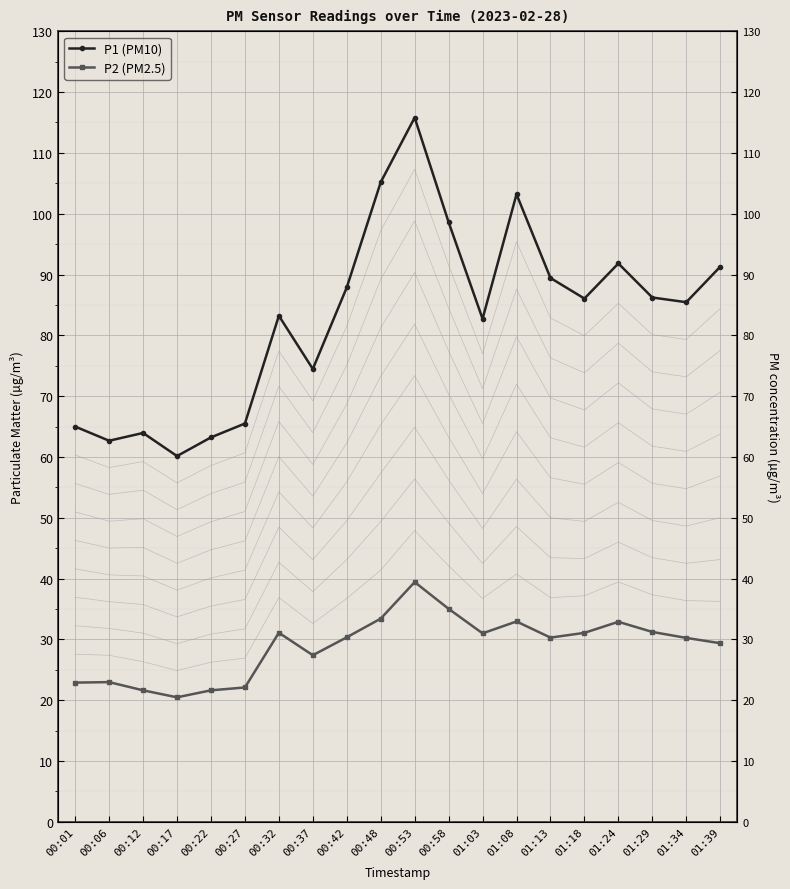

Rank the series by their maximum value, from lowest to highest.

P2 (PM2.5), P1 (PM10)